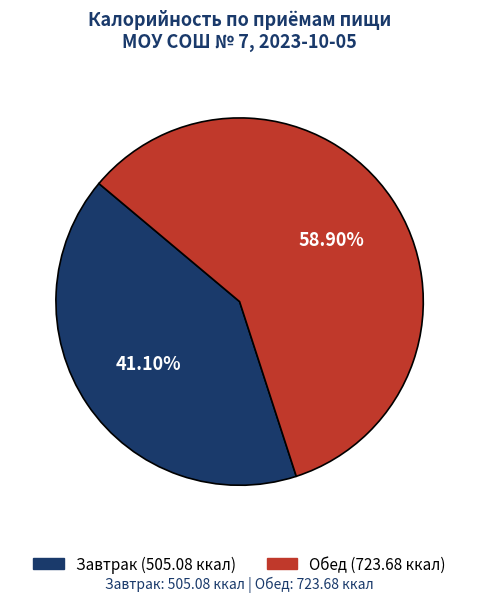

What percentage is NOT represented by Обед?

41.1%